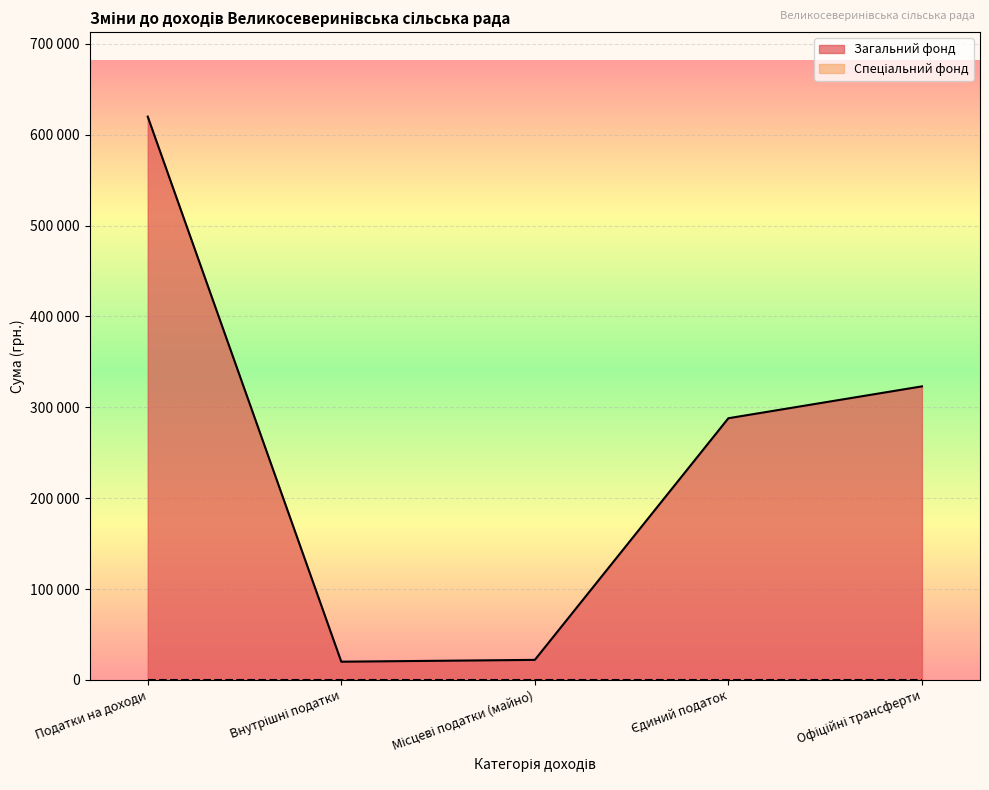

Rank the categories by value from highest to lowest.

Податки на доходи, Офіційні трансферти, Єдиний податок, Місцеві податки (майно), Внутрішні податки